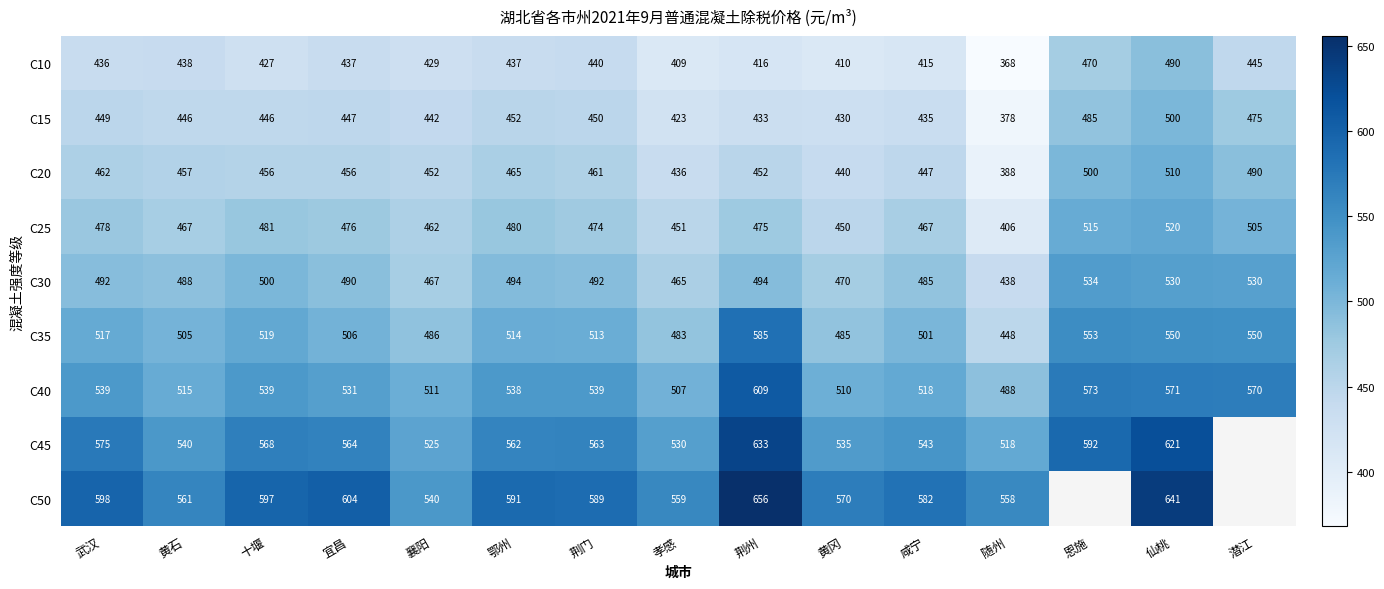

Which label corresponds to the largest value in the chart?

荆州